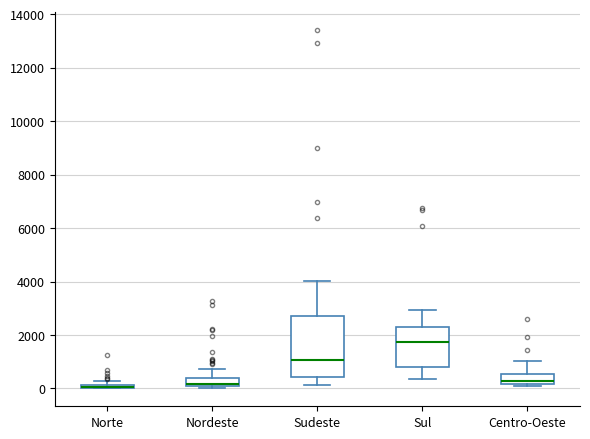

Where does the median line of the box for Sudeste sit on the y-axis? The values are not printed on the chart, so give them approximately, as read against the axis.

1000